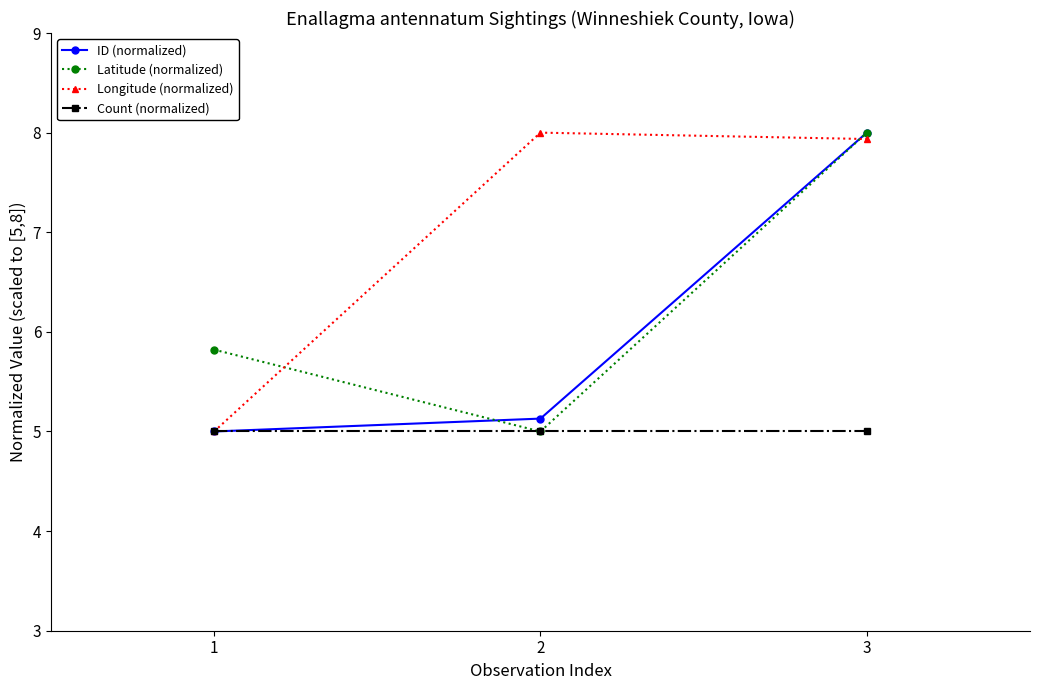

The value of ID (normalized) at 3 is 8.0. True or false?

True